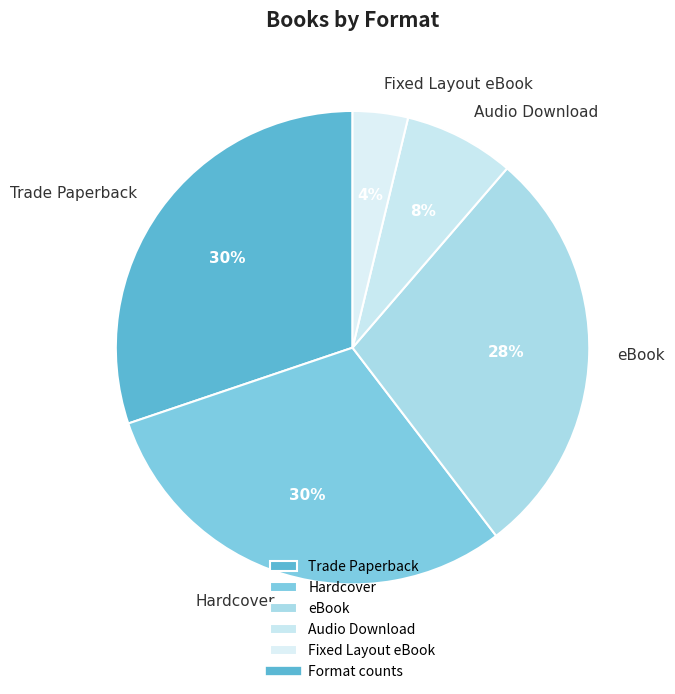

The Audio Download slice represents 8% of the pie. True or false?

True